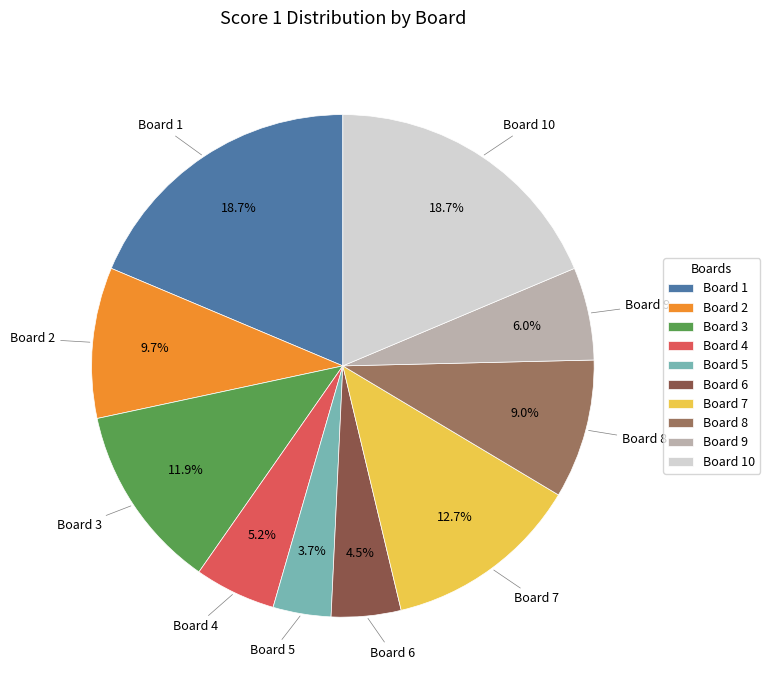

To the nearest percent, what is the difference between the Board 5 and Board 8 slice percentages?

5%